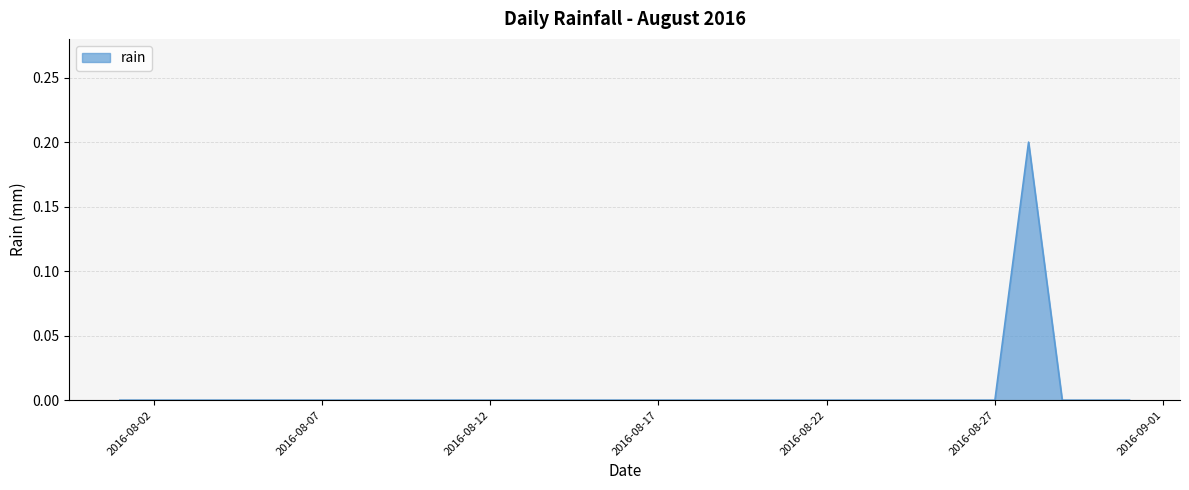

Does the chart display data point markers on the line(s)?

No